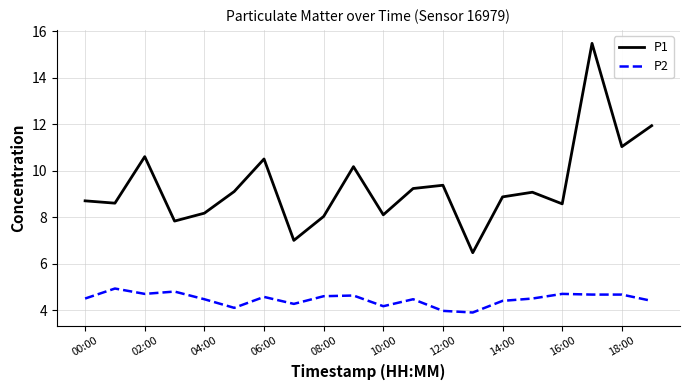

How many lines are shown in the chart?

2